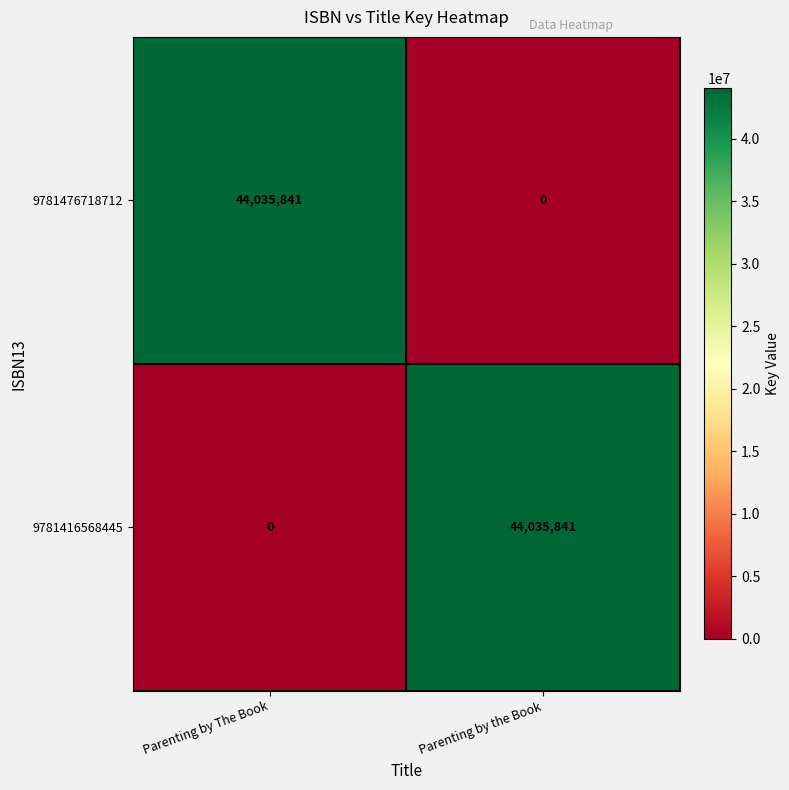

Is the value of 9781476718712 at Parenting by The Book greater than the value of 9781416568445 at Parenting by The Book?

Yes